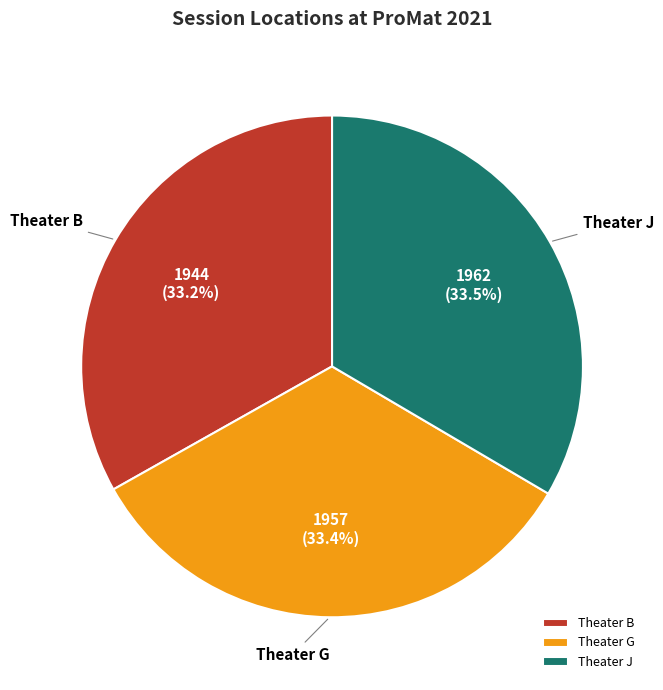

Is there a majority slice in this chart?

No